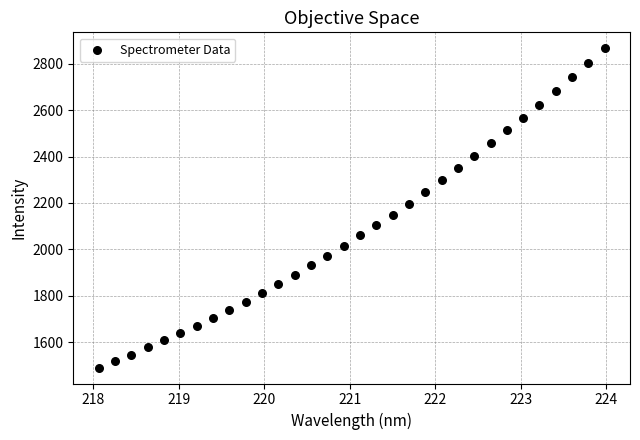

What is the range of Y values (max minus min)?

1377.6